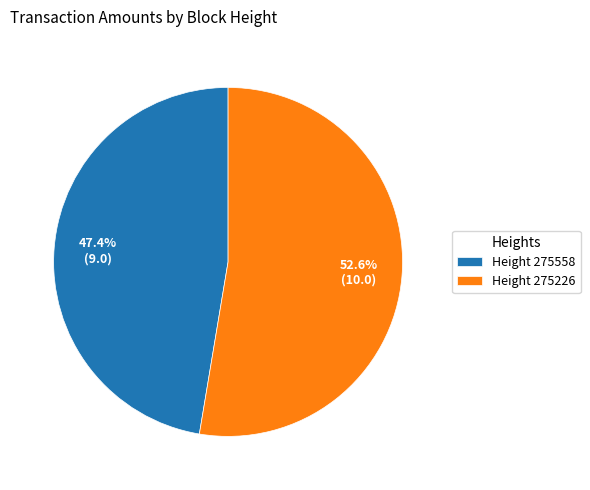

How much of the chart is everything except Height 275226?

47.4%